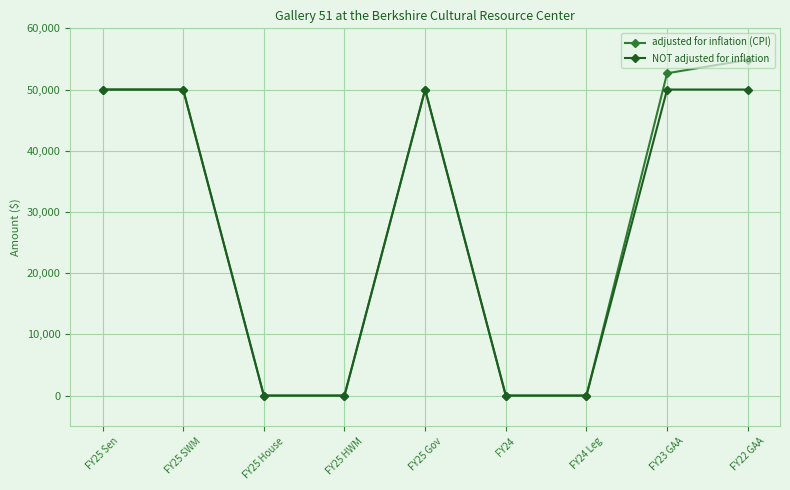

What is the difference between the NOT adjusted for inflation values at FY25 HWM and FY25 Gov?

50000